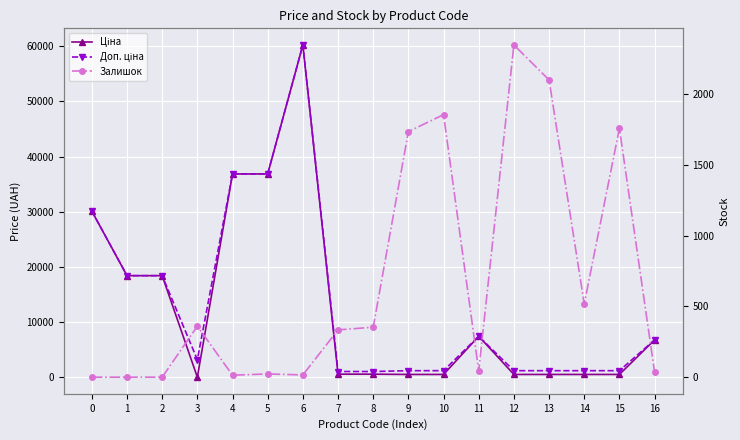

True or false: Ціна has a value of 528.2 at 12.

True